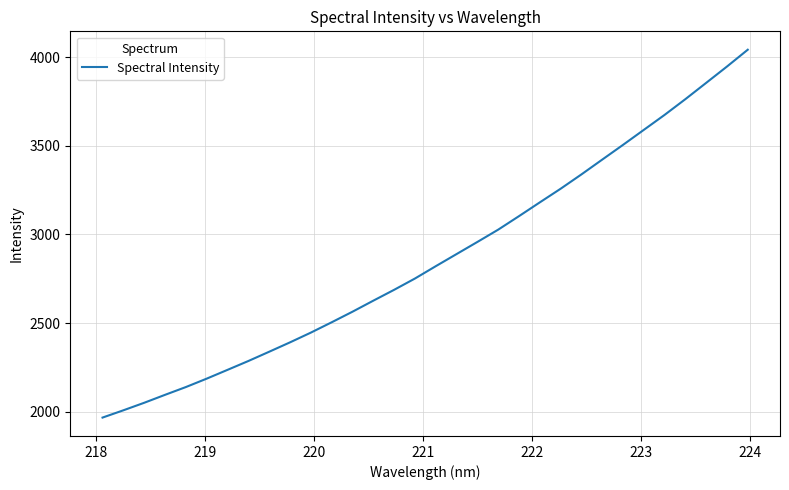

What is the difference between the maximum and minimum values?

2074.6